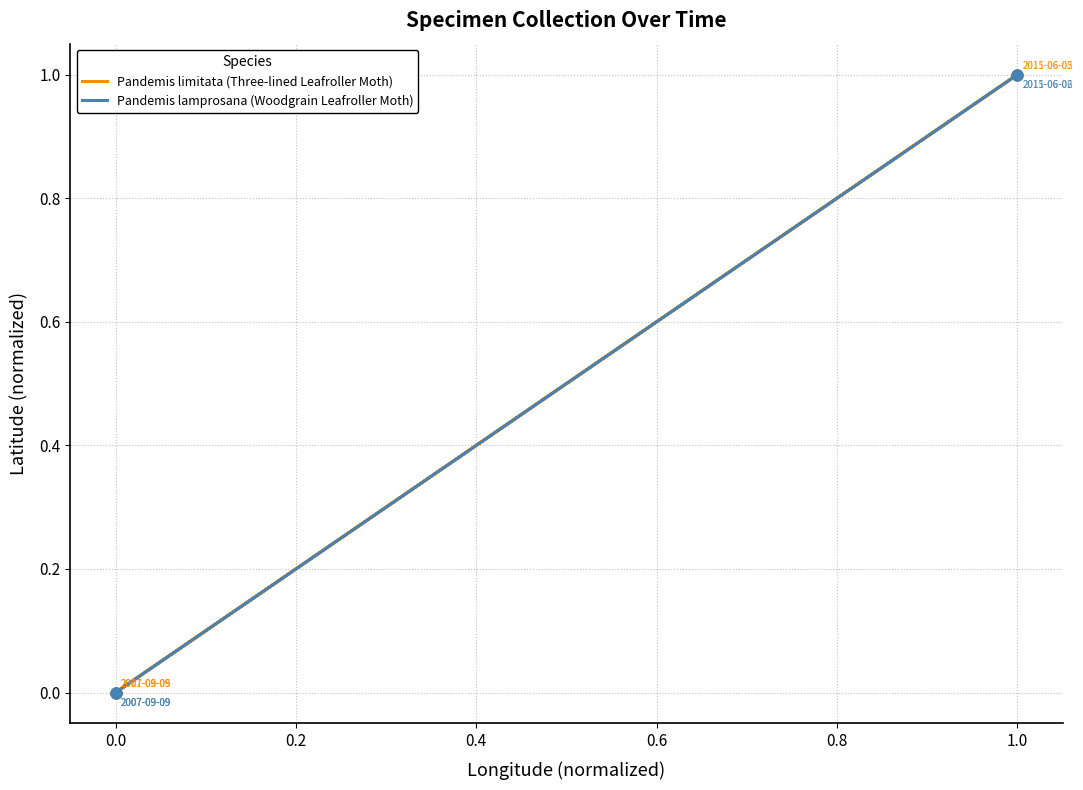

Which series contains the highest Y value?

Pandemis limitata (Three-lined Leafroller Moth)